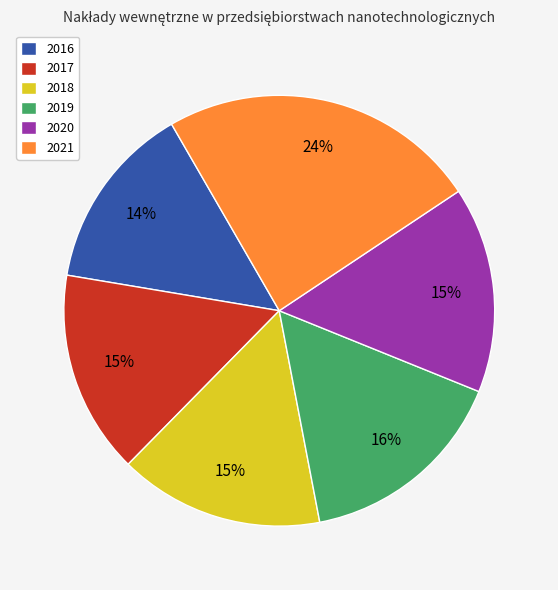

How many slices are in this pie chart?

6